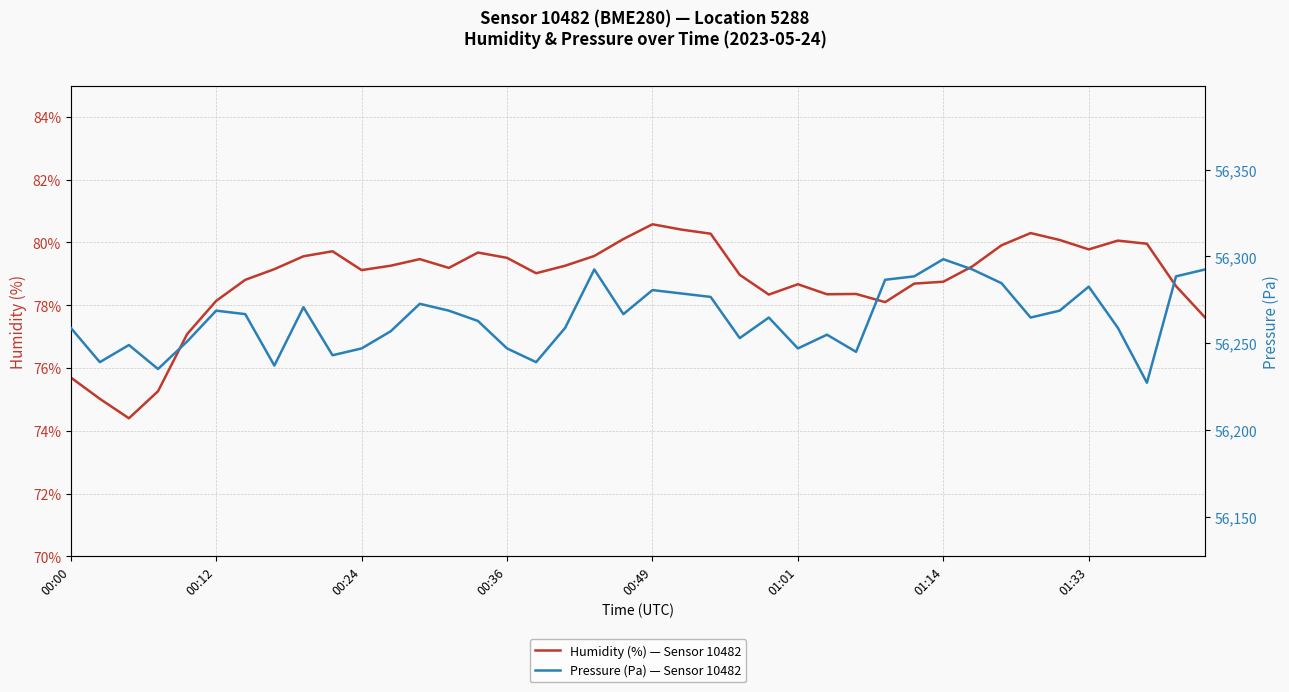

Rank the series at 9 from lowest to highest value.

humidity, pressure